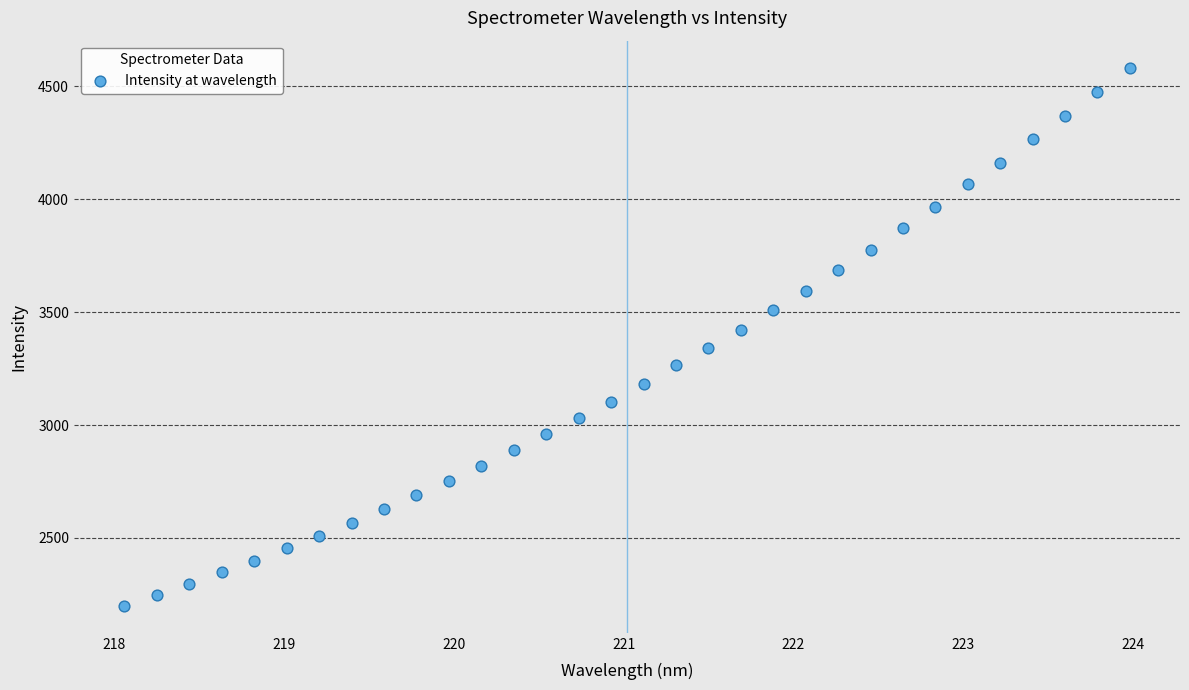

What is the range of X values (max minus min)?

5.9